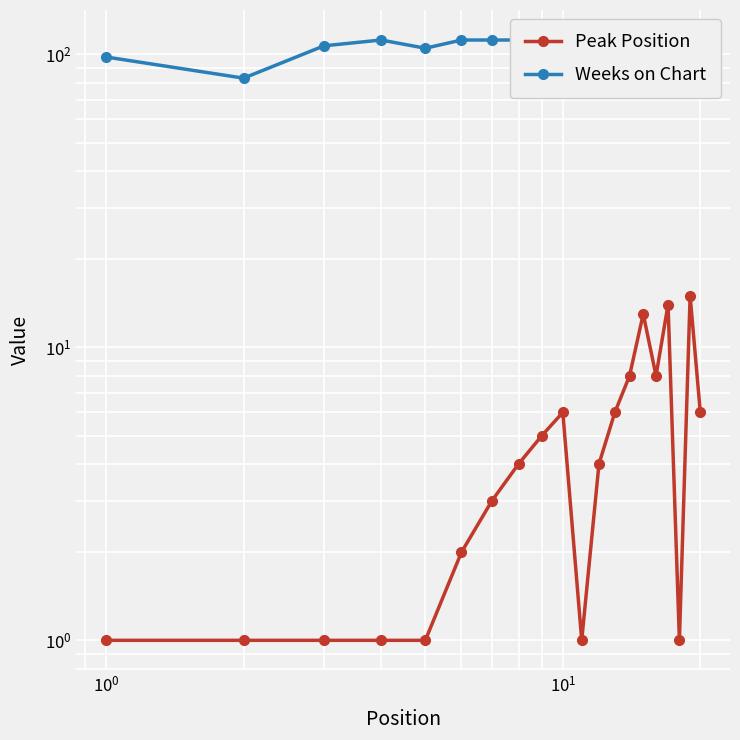

How many categories are shown in the chart?

20